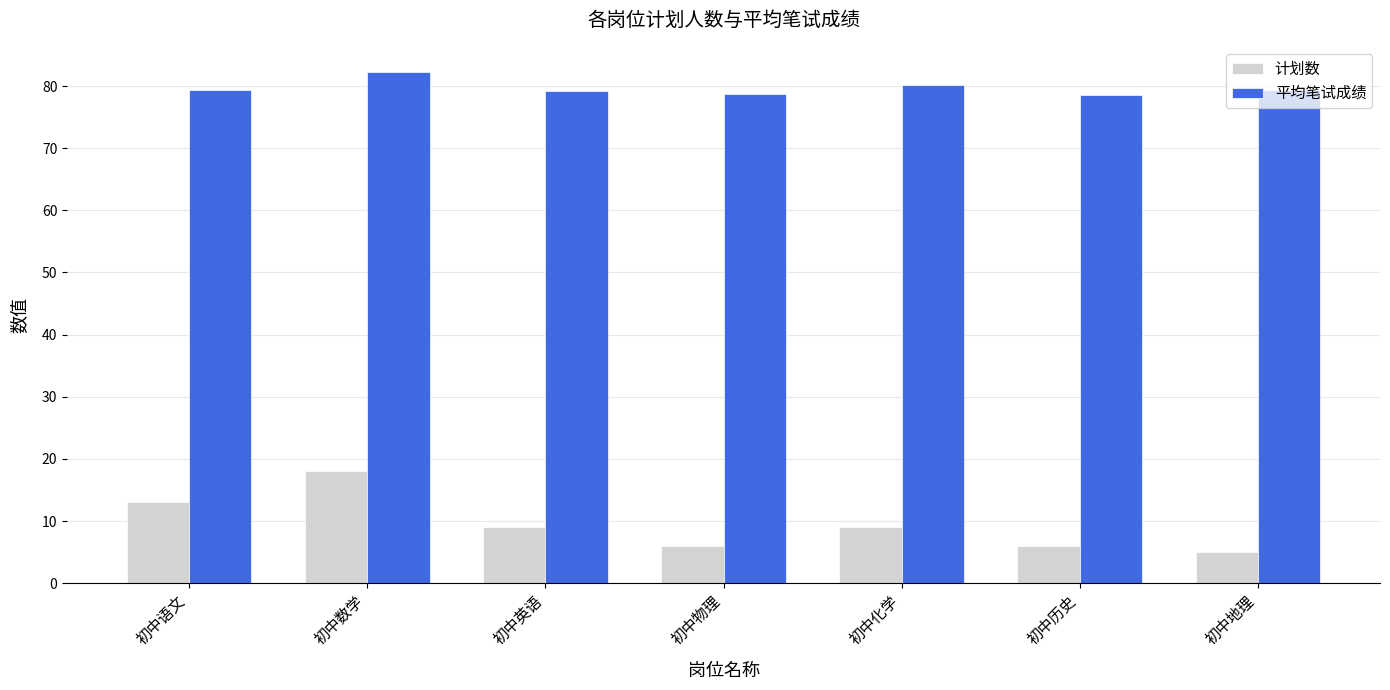

What is the sum of all 计划数 values?

66.0